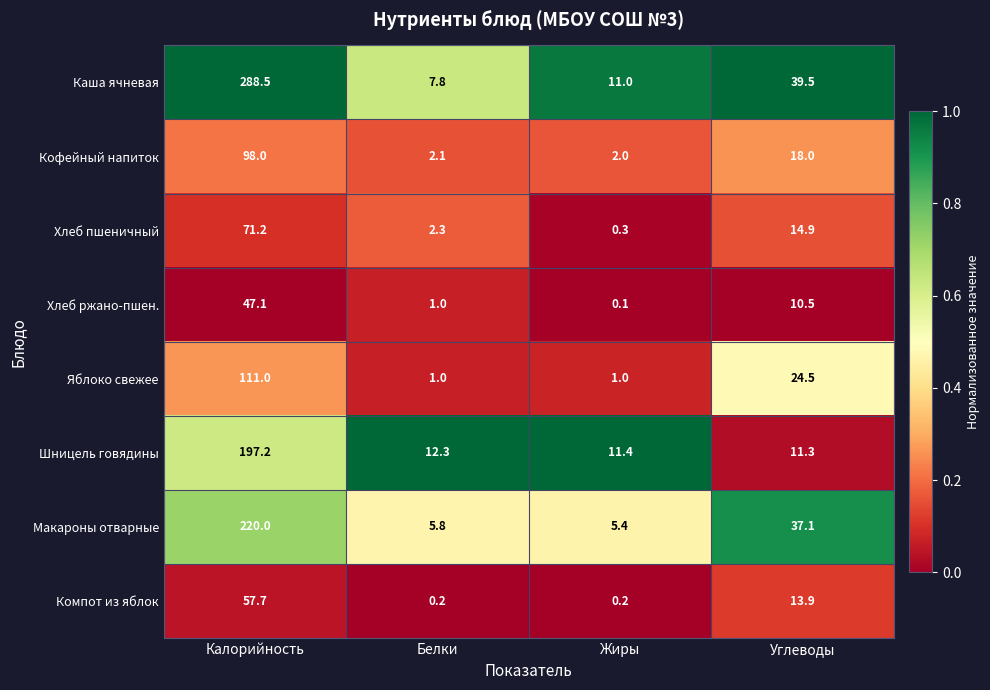

What is the difference between the maximum and minimum values in the Макароны отварные series?

214.6